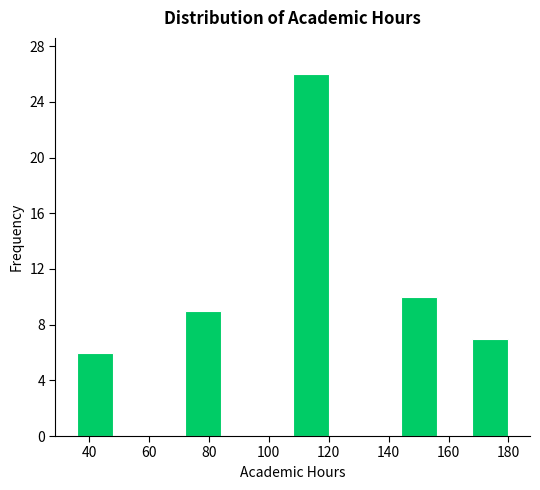

Reading left to right, list every bar in this chart as the range it spans on the x-axis followed by its height. The values are not printed on the chart, so give them approximately, as read against the axis.

36 to 48: 6
48 to 60: 0
60 to 72: 0
72 to 84: 9
84 to 96: 0
96 to 108: 0
108 to 120: 26
120 to 132: 0
132 to 144: 0
144 to 156: 10
156 to 168: 0
168 to 180: 7